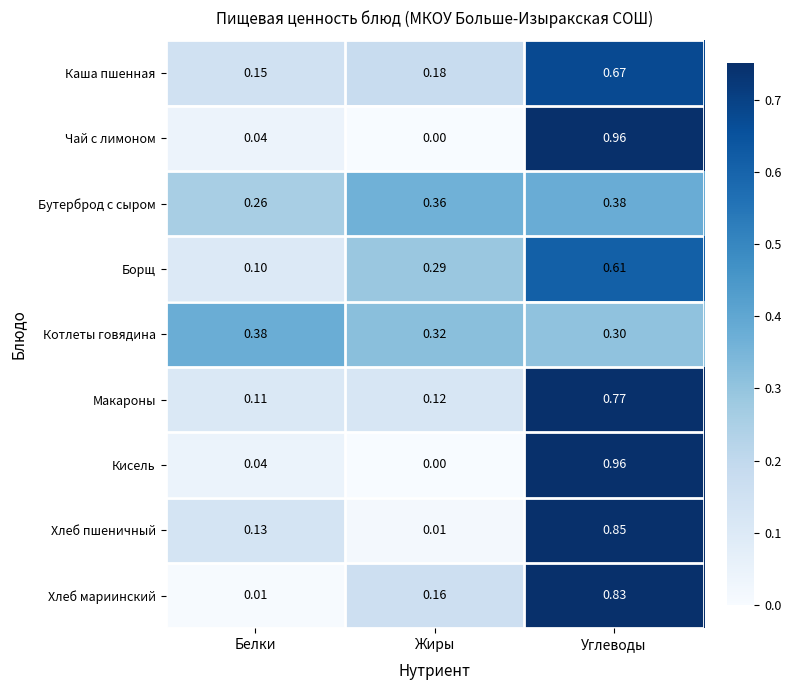

List the labels in order of Кисель value, smallest first.

Жиры, Белки, Углеводы